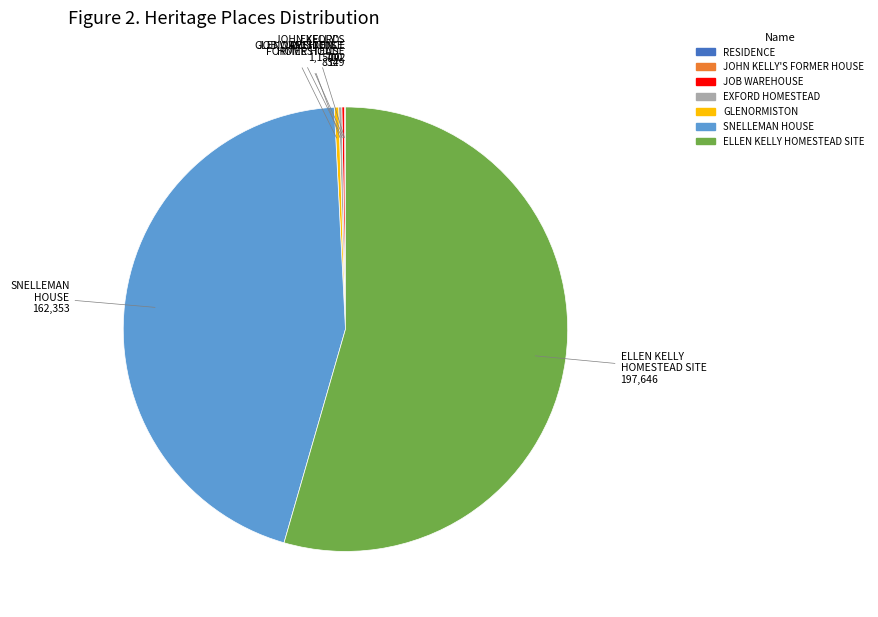

Is there any slice that represents more than half of the pie?

Yes